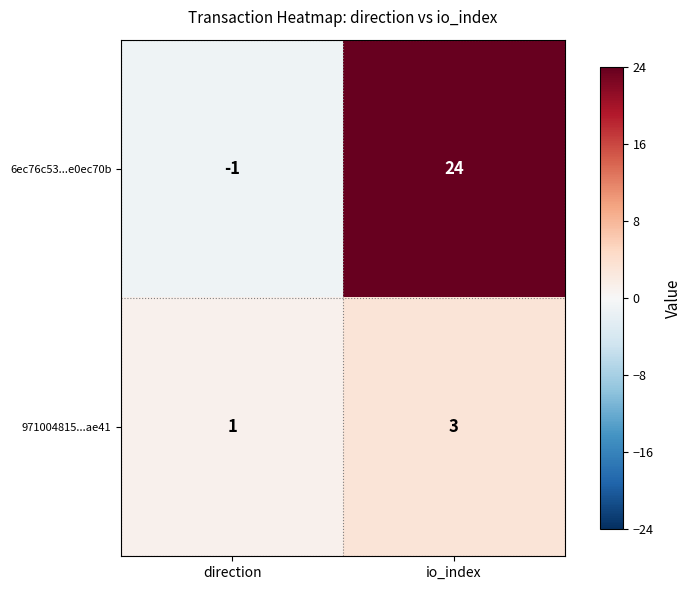

List the labels in order of 6ec76c53...e0ec70b value, largest first.

io_index, direction